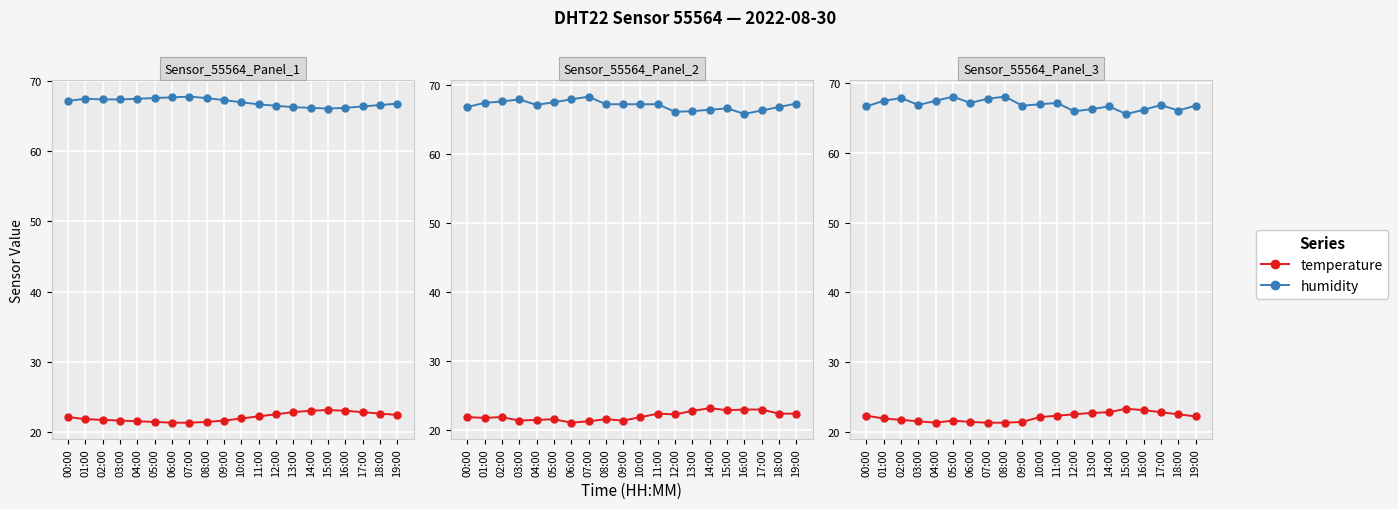

Which has a higher value, 14:00 or 15:00?

15:00